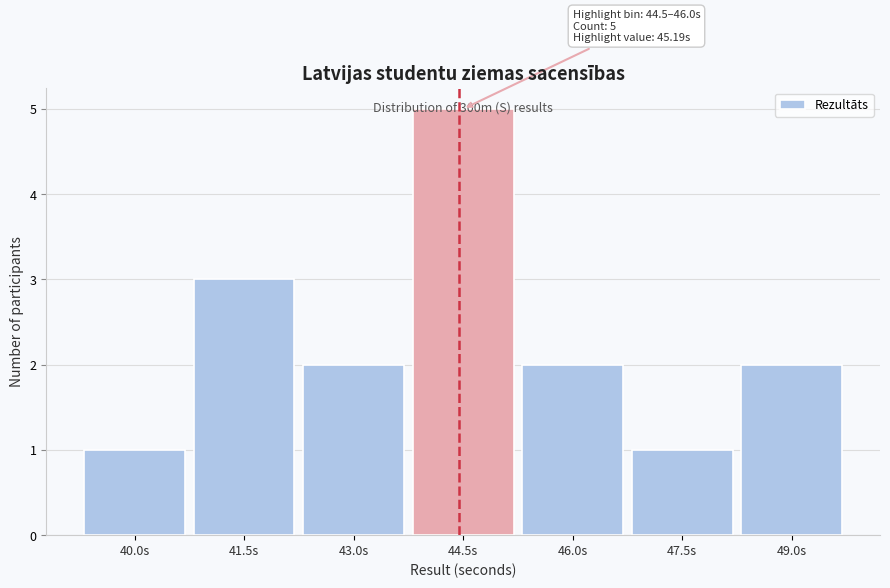

What is the label of the 7th bar from the left?

49.0s